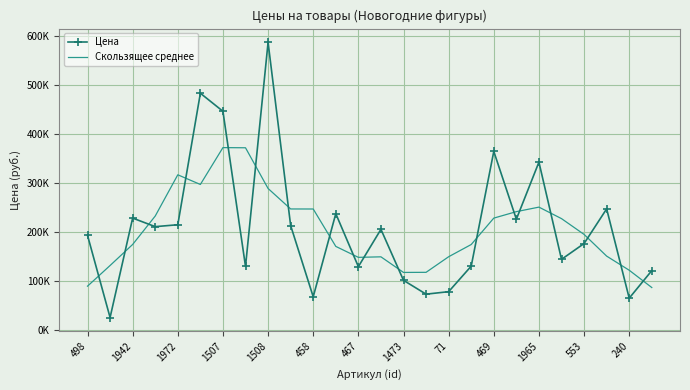

After their last crossing, which series has the higher values: Цена or Скользящее среднее?

Цена